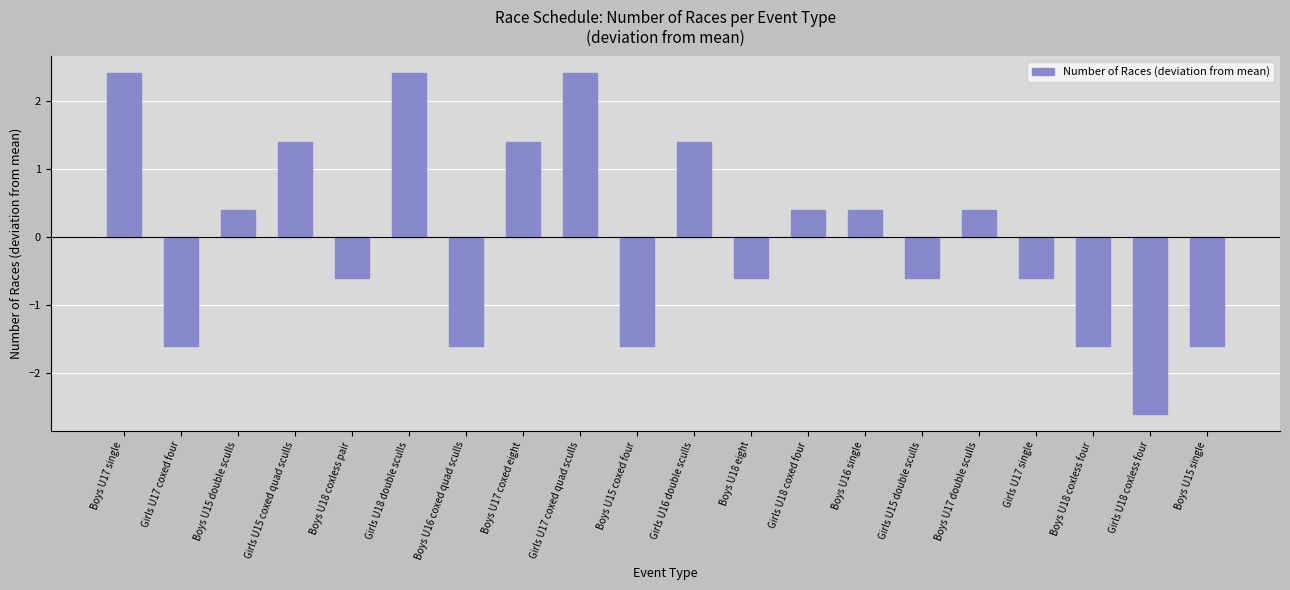

What is the difference between the values at Boys U17 double sculls and Girls U15 double sculls?

1.0